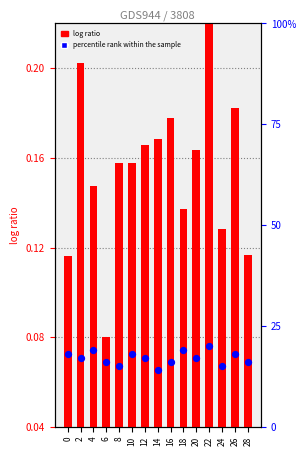

Which series contains the lowest Y value?

log ratio